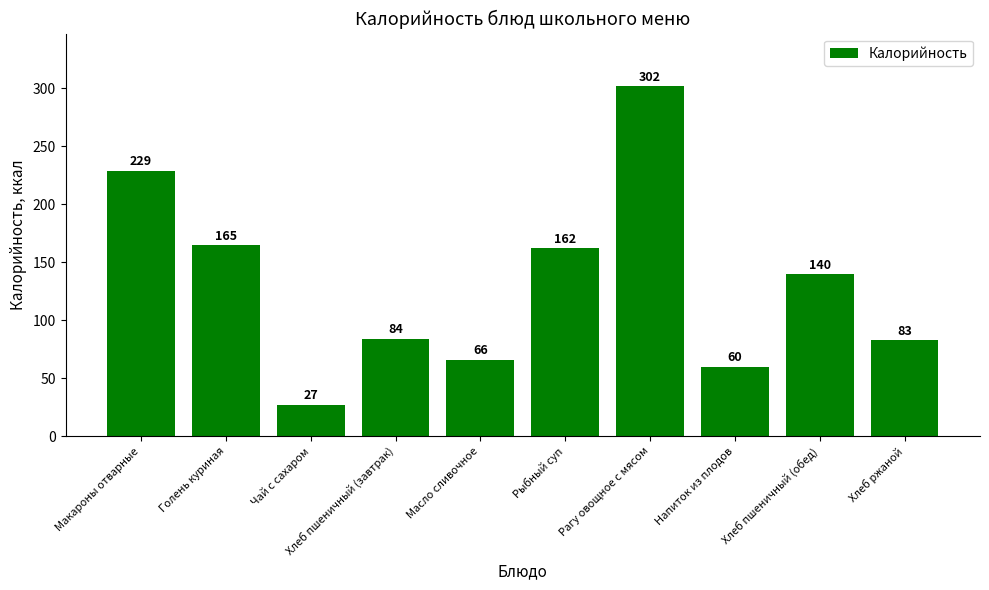

Which category has the highest value across all series?

Рагу овощное с мясом